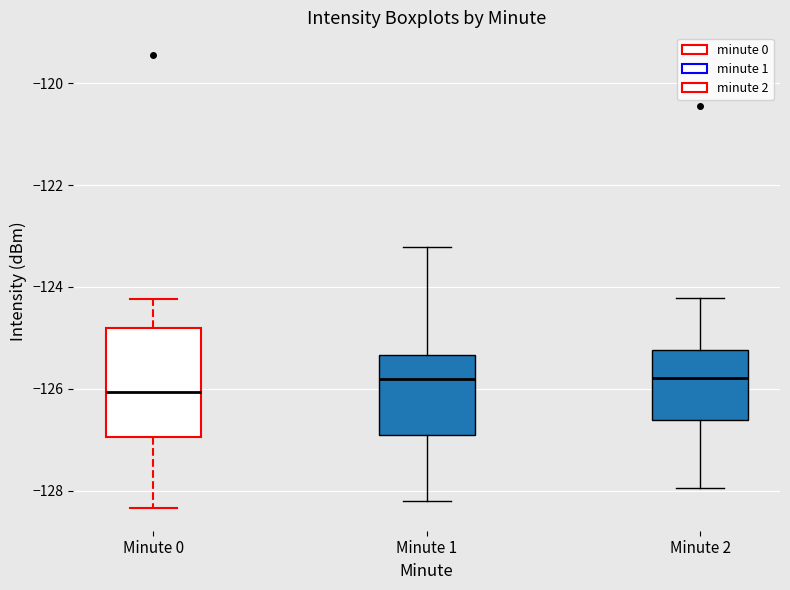

Reading left to right, transcribe this box plot: for each box, give where its median line is, the range the box spans, and where its two whiskers end, as read against the y-axis. The values are not printed on the chart, so give them approximately, as read against the axis.

Minute 0: median -126.0, box -127.0 to -124.8, whiskers -128.4 to -124.2
Minute 1: median -125.8, box -127.0 to -125.4, whiskers -128.2 to -123.2
Minute 2: median -125.8, box -126.6 to -125.2, whiskers -128.0 to -124.2